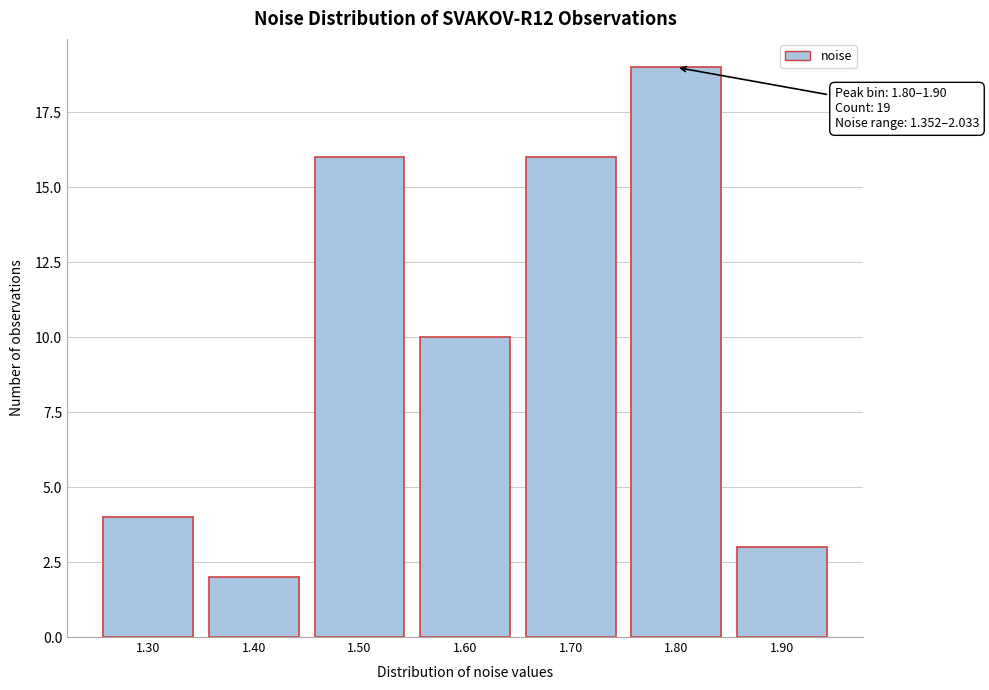

Reading left to right, what are all the values shown in this chart?

4	2	16	10	16	19	3